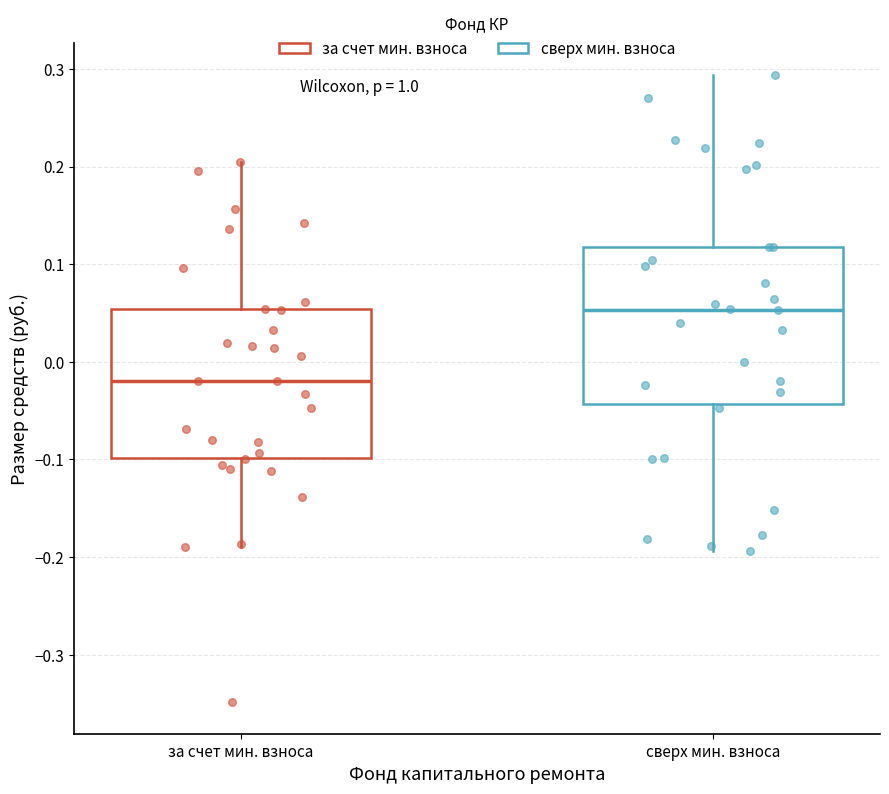

Which box's median line is the lowest?

за счет мин. взноса